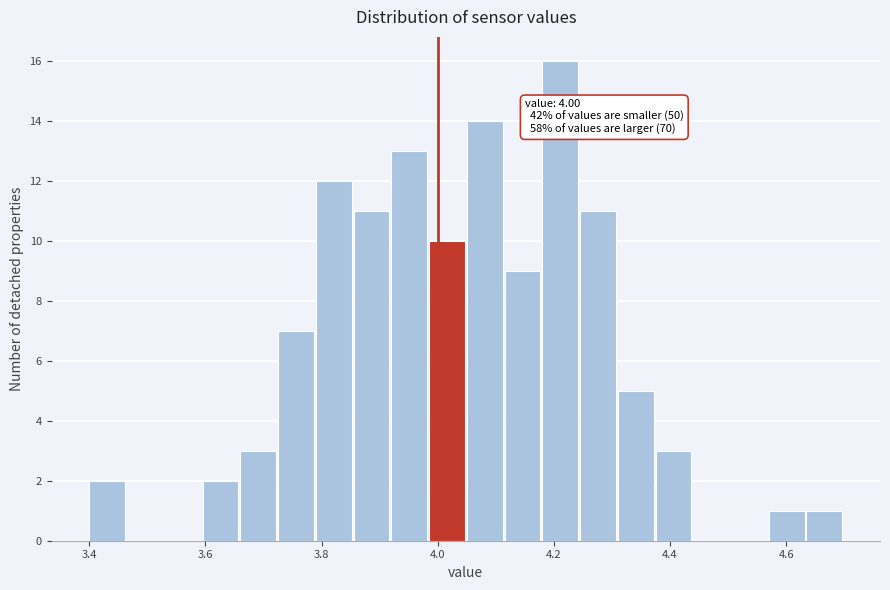

Around what value on the x-axis is the tallest bar? Give the approximate position of its centre, as read against the axis.

4.22